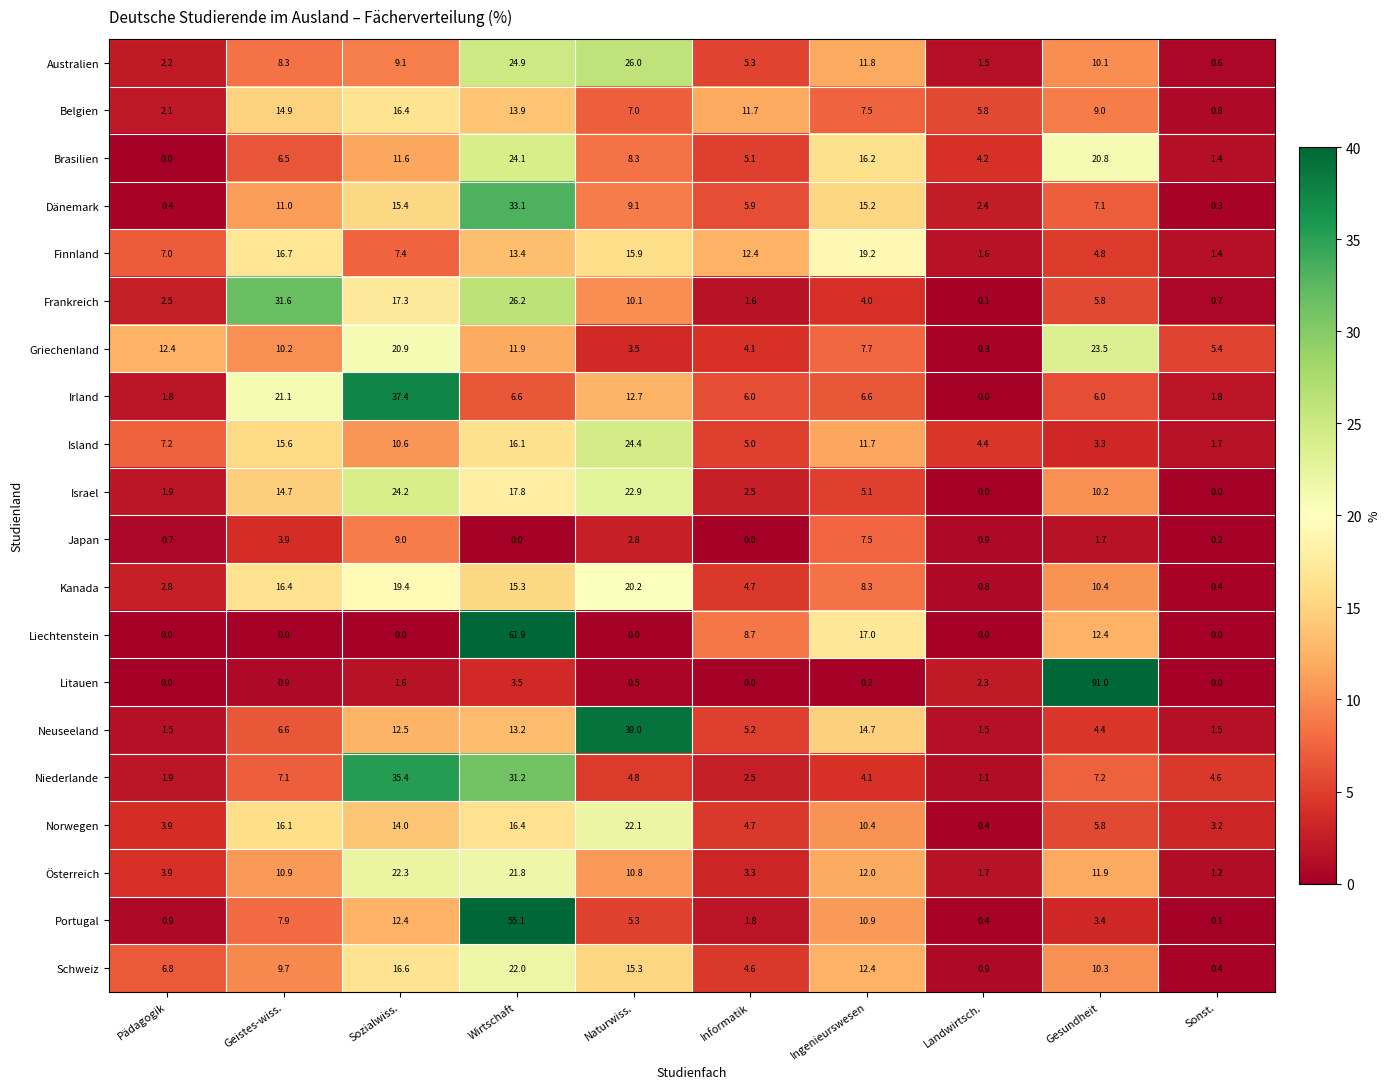

The value of Brasilien at Wirtschaft is 24.1. True or false?

True